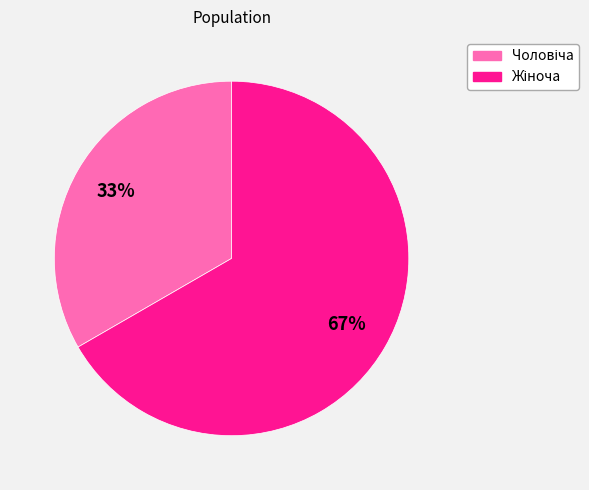

Does any single category account for the majority?

Yes